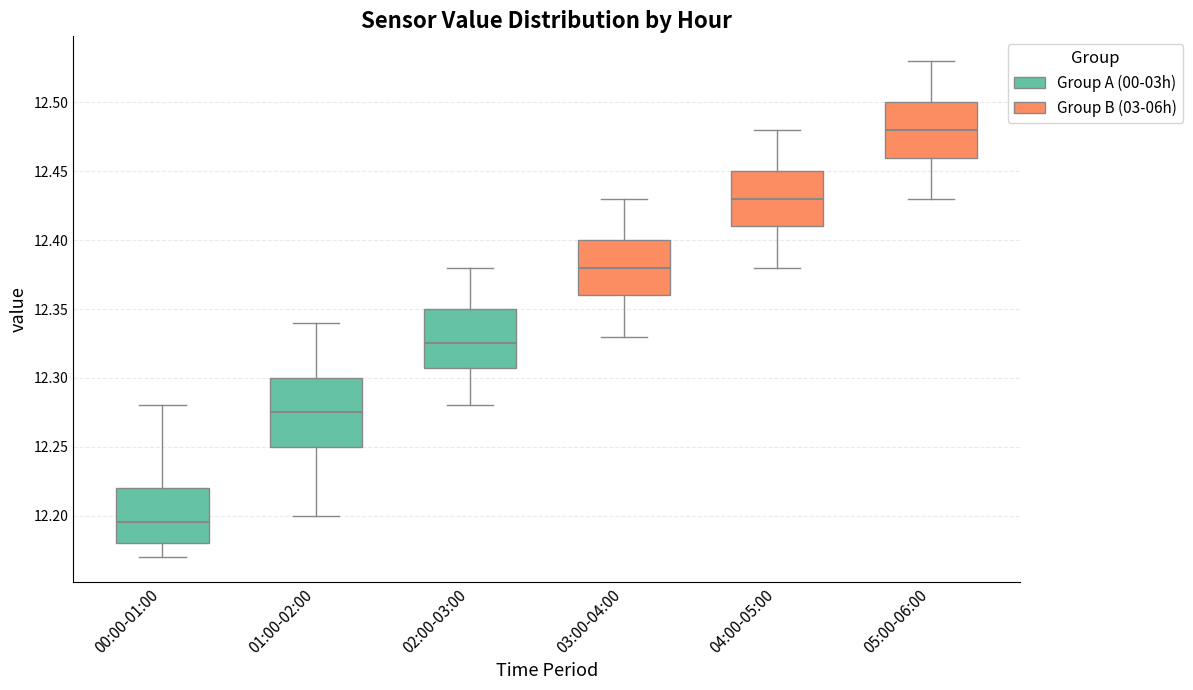

Where does the median line of the box for 04:00-05:00 sit on the y-axis? The values are not printed on the chart, so give them approximately, as read against the axis.

12.430